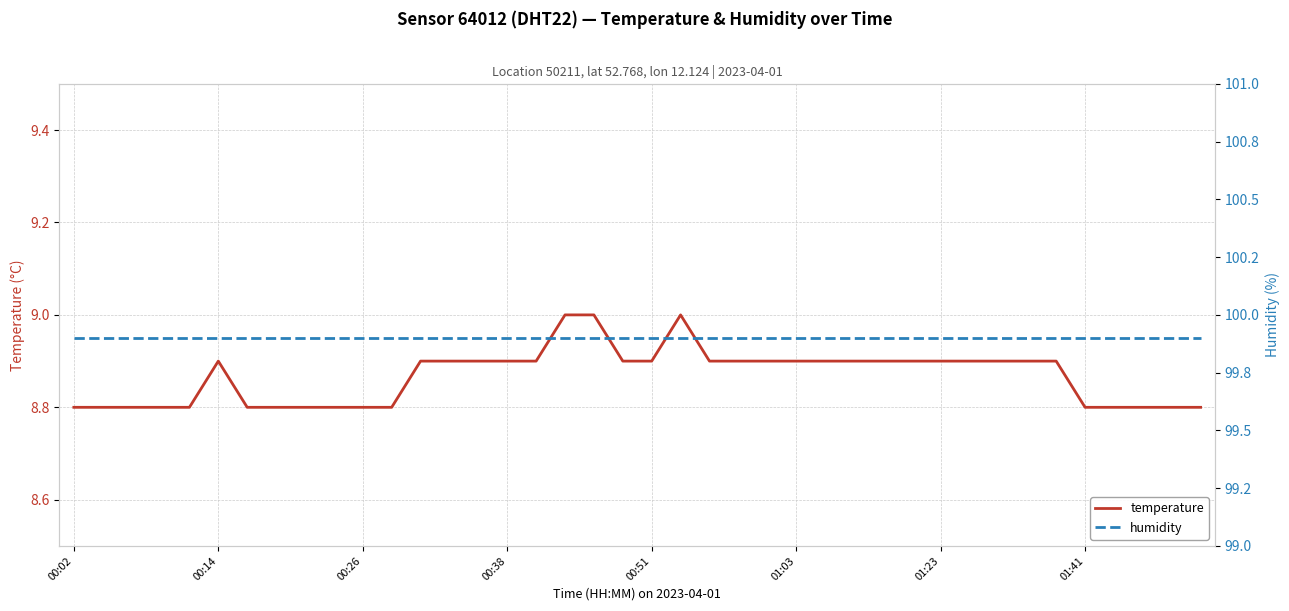

What is the lowest value of the temperature series?

8.8